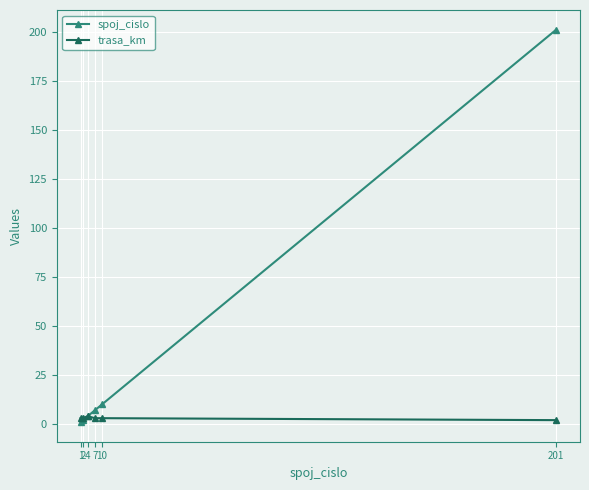

Which series has the largest total across all categories?

spoj_cislo